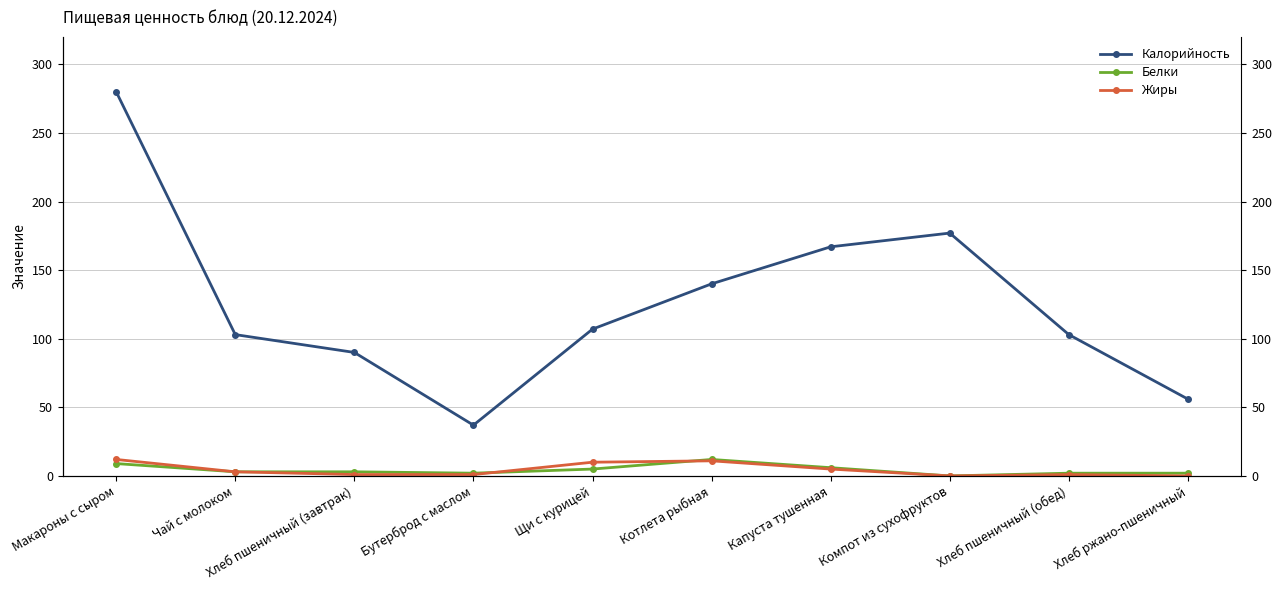

True or false: Белки has a value of 5 at Щи с курицей.

True